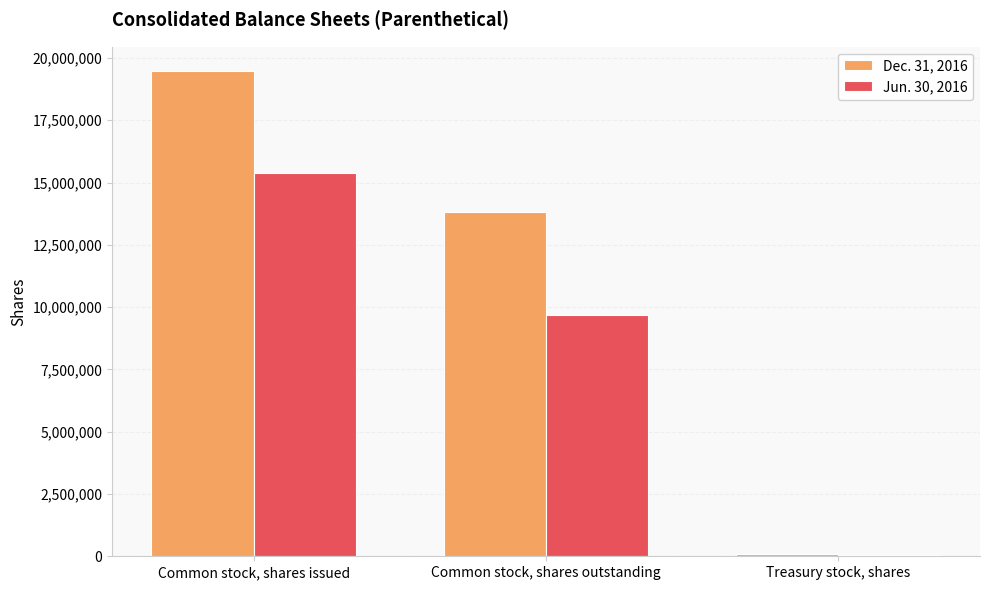

Which category has the lowest value in the Jun. 30, 2016 series?

Treasury stock, shares